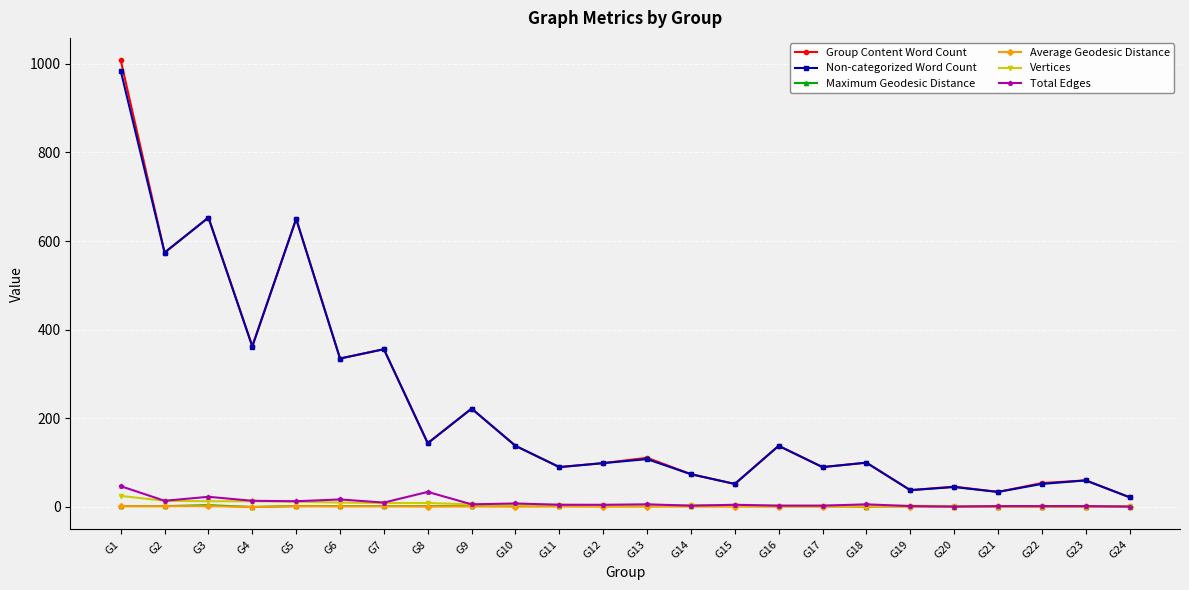

What is the maximum value for Total Edges?

47.0